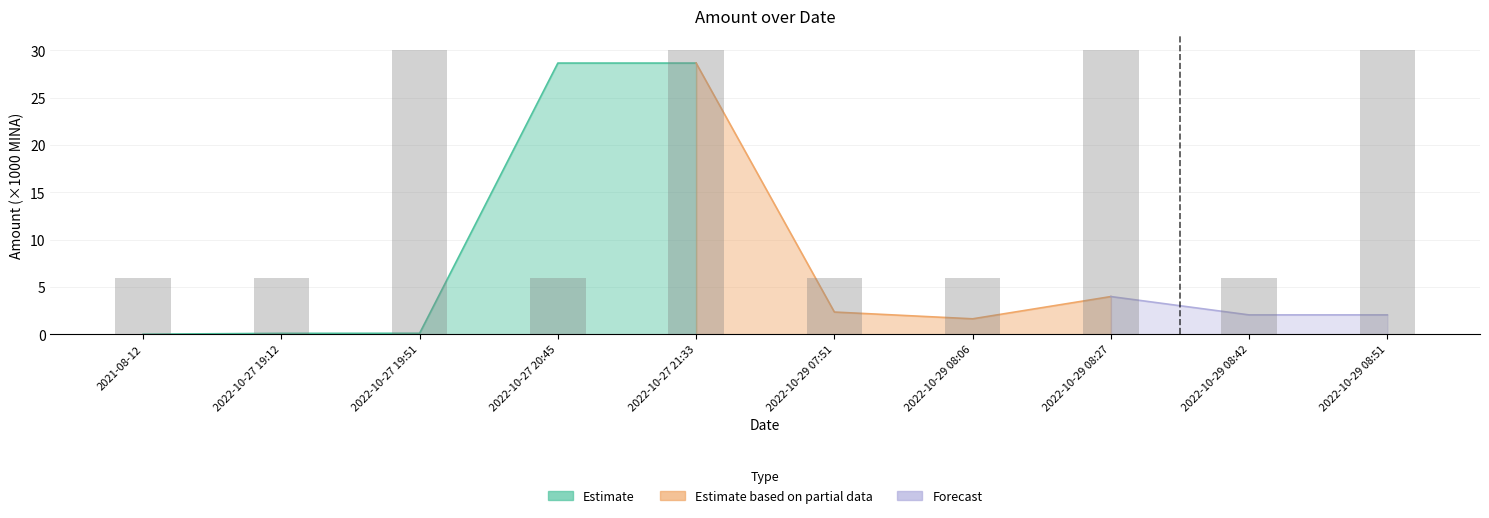

What is the greatest value displayed?

30